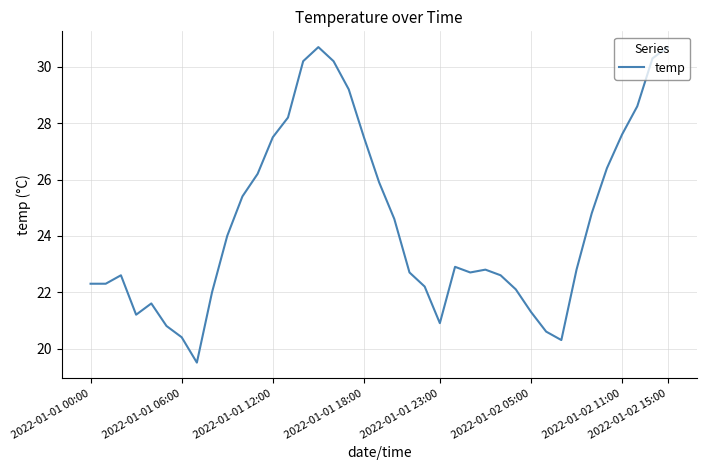

What is the sum of all values?

954.6